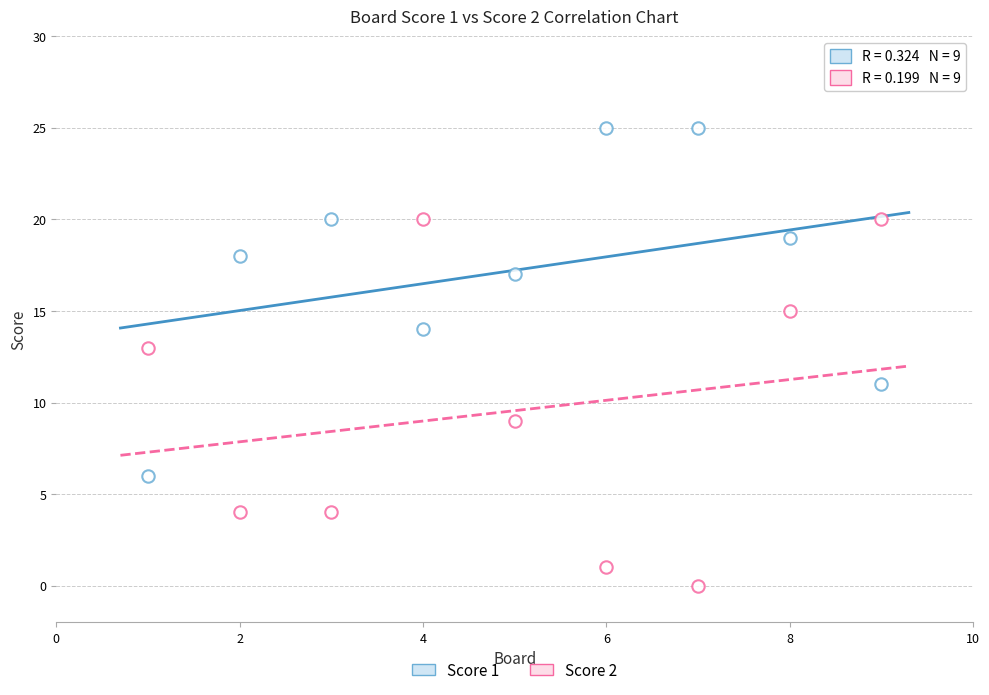

How many data points are displayed?

18